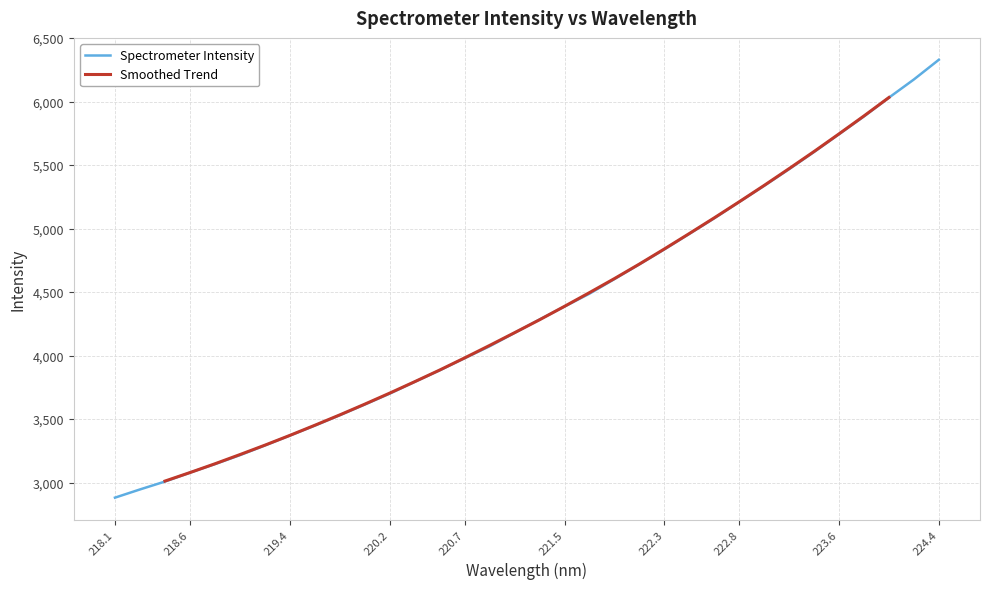

What is the difference between the values at 221.8812 and 220.9264?

529.3